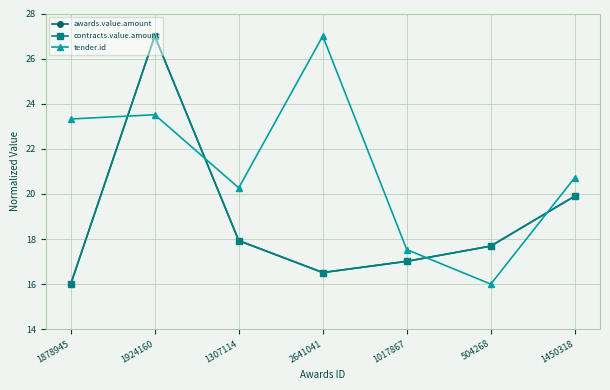

What is the value of the awards.value.amount point at the 5th from the left?

17.0